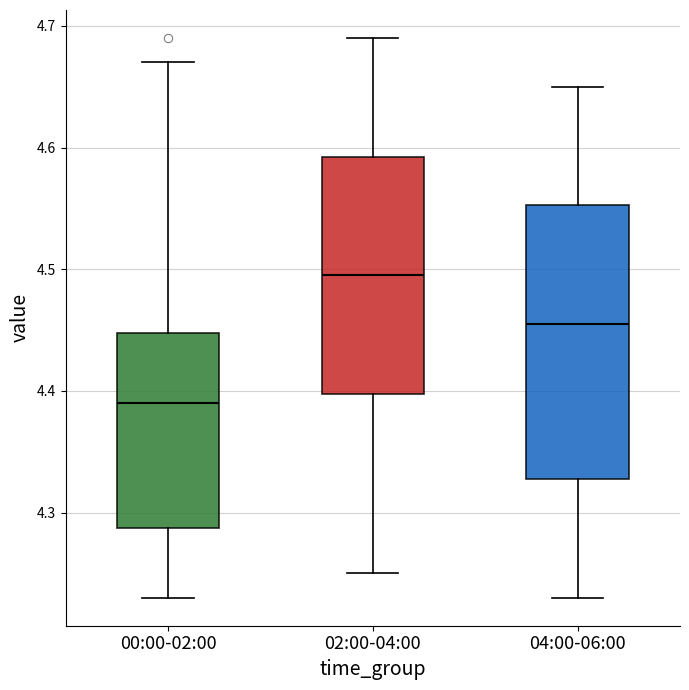

Where does the lower whisker of the box for 00:00-02:00 end on the y-axis? The values are not printed on the chart, so give them approximately, as read against the axis.

4.23